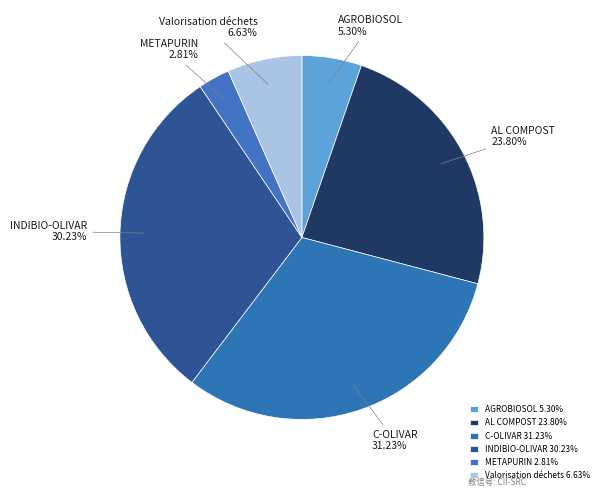

How many segments does this pie chart have?

6